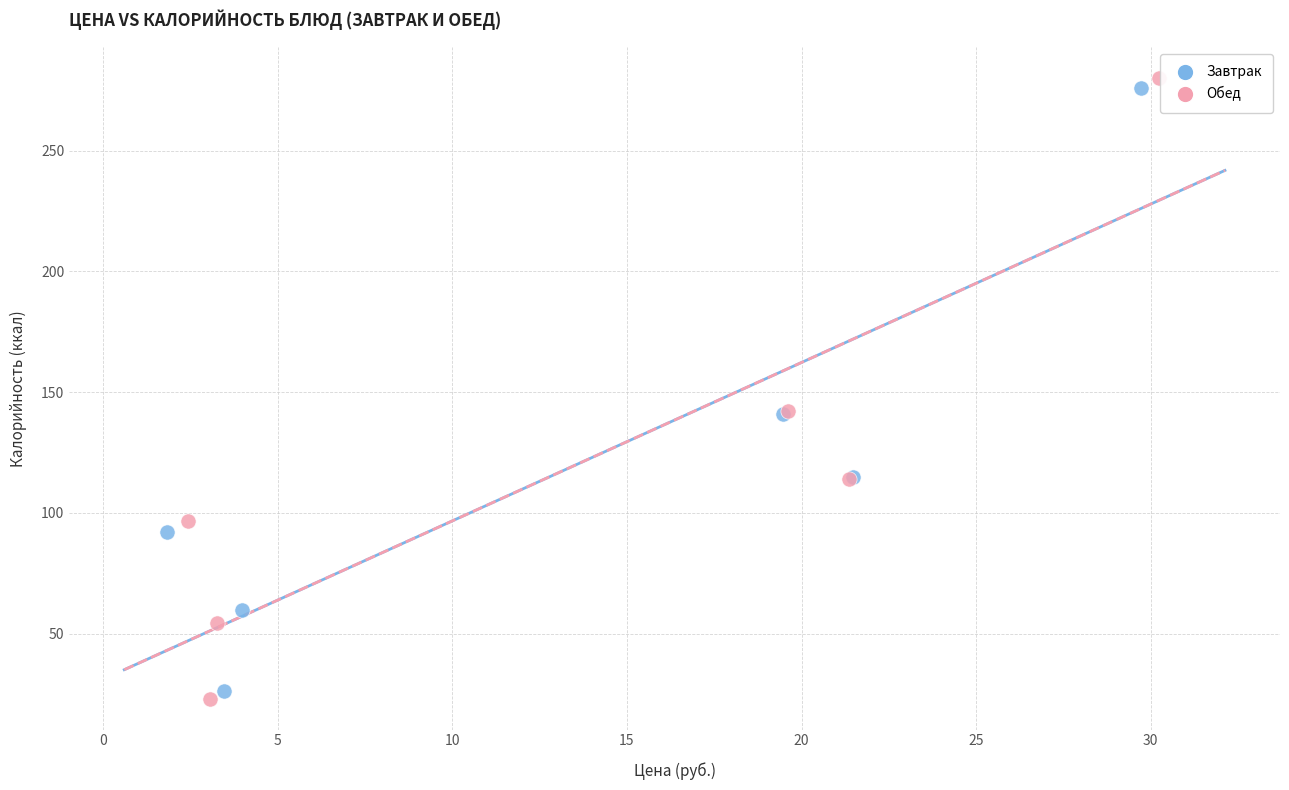

What are all the series names shown in the legend?

Завтрак, Обед